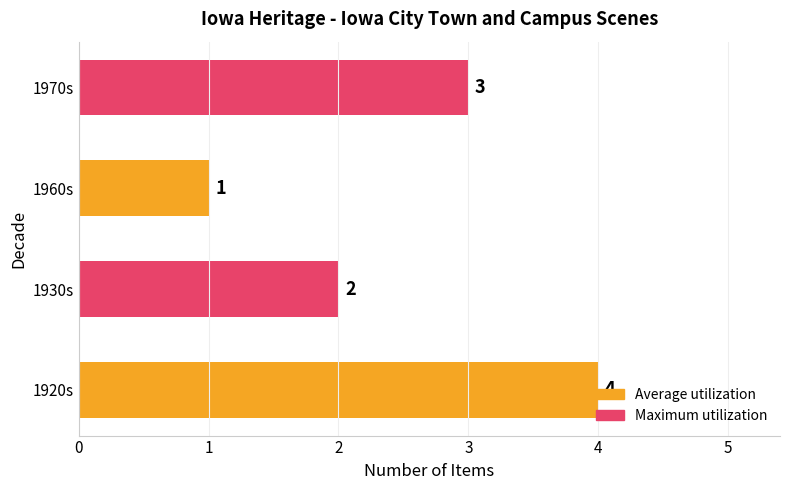

What is the greatest value displayed?

4